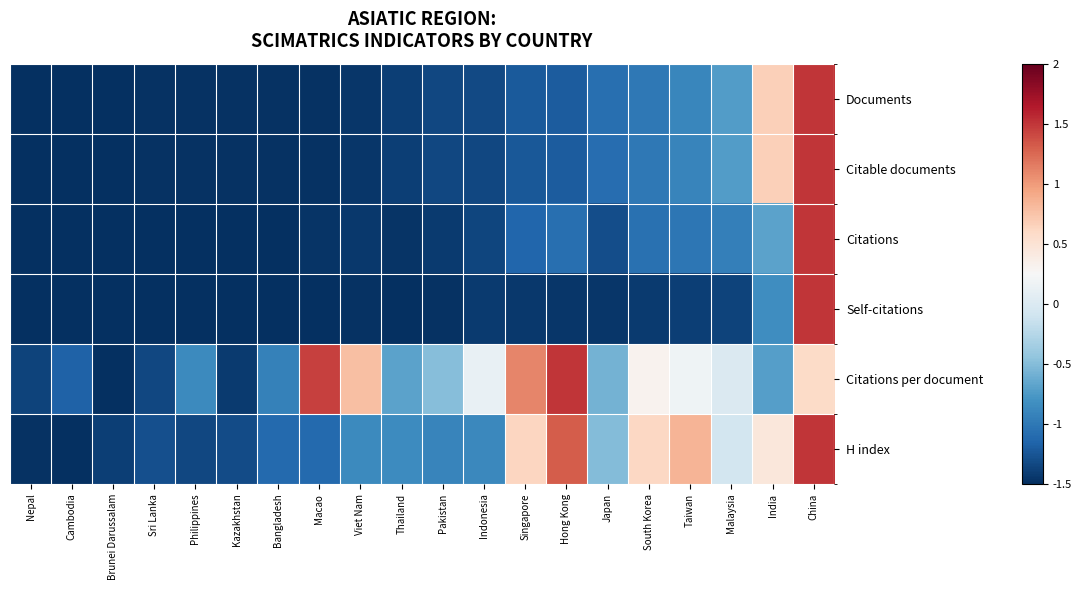

Reading left to right, what are all the values shown in this chart?

Documents: Nepal=-1.5	Cambodia=-1.5	Brunei Darussalam=-1.5	Sri Lanka=-1.5	Philippines=-1.5	Kazakhstan=-1.5	Bangladesh=-1.5	Macao=-1.5	Viet Nam=-1.4	Thailand=-1.4	Pakistan=-1.3	Indonesia=-1.3	Singapore=-1.2	Hong Kong=-1.2	Japan=-1.1	South Korea=-1.0	Taiwan=-0.9	Malaysia=-0.7	India=0.7	China=1.5
Citable documents: Nepal=-1.5	Cambodia=-1.5	Brunei Darussalam=-1.5	Sri Lanka=-1.5	Philippines=-1.5	Kazakhstan=-1.5	Bangladesh=-1.5	Macao=-1.5	Viet Nam=-1.4	Thailand=-1.4	Pakistan=-1.3	Indonesia=-1.3	Singapore=-1.2	Hong Kong=-1.2	Japan=-1.1	South Korea=-1.0	Taiwan=-0.9	Malaysia=-0.7	India=0.7	China=1.5
Citations: Nepal=-1.5	Cambodia=-1.5	Brunei Darussalam=-1.5	Sri Lanka=-1.5	Philippines=-1.5	Kazakhstan=-1.5	Bangladesh=-1.5	Macao=-1.5	Viet Nam=-1.4	Thailand=-1.5	Pakistan=-1.4	Indonesia=-1.4	Singapore=-1.1	Hong Kong=-1.1	Japan=-1.3	South Korea=-1.1	Taiwan=-1.0	Malaysia=-0.9	India=-0.7	China=1.5
Self-citations: Nepal=-1.5	Cambodia=-1.5	Brunei Darussalam=-1.5	Sri Lanka=-1.5	Philippines=-1.5	Kazakhstan=-1.5	Bangladesh=-1.5	Macao=-1.5	Viet Nam=-1.5	Thailand=-1.5	Pakistan=-1.5	Indonesia=-1.4	Singapore=-1.4	Hong Kong=-1.4	Japan=-1.5	South Korea=-1.4	Taiwan=-1.4	Malaysia=-1.4	India=-0.8	China=1.5
Citations per document: Nepal=-1.4	Cambodia=-1.2	Brunei Darussalam=-1.5	Sri Lanka=-1.3	Philippines=-0.9	Kazakhstan=-1.4	Bangladesh=-0.9	Macao=1.4	Viet Nam=0.8	Thailand=-0.7	Pakistan=-0.5	Indonesia=0.1	Singapore=1.1	Hong Kong=1.5	Japan=-0.6	South Korea=0.3	Taiwan=0.2	Malaysia=-0.0	India=-0.7	China=0.6
H index: Nepal=-1.5	Cambodia=-1.5	Brunei Darussalam=-1.4	Sri Lanka=-1.3	Philippines=-1.3	Kazakhstan=-1.3	Bangladesh=-1.1	Macao=-1.1	Viet Nam=-0.9	Thailand=-0.8	Pakistan=-0.9	Indonesia=-0.9	Singapore=0.6	Hong Kong=1.3	Japan=-0.5	South Korea=0.6	Taiwan=0.8	Malaysia=-0.1	India=0.5	China=1.5